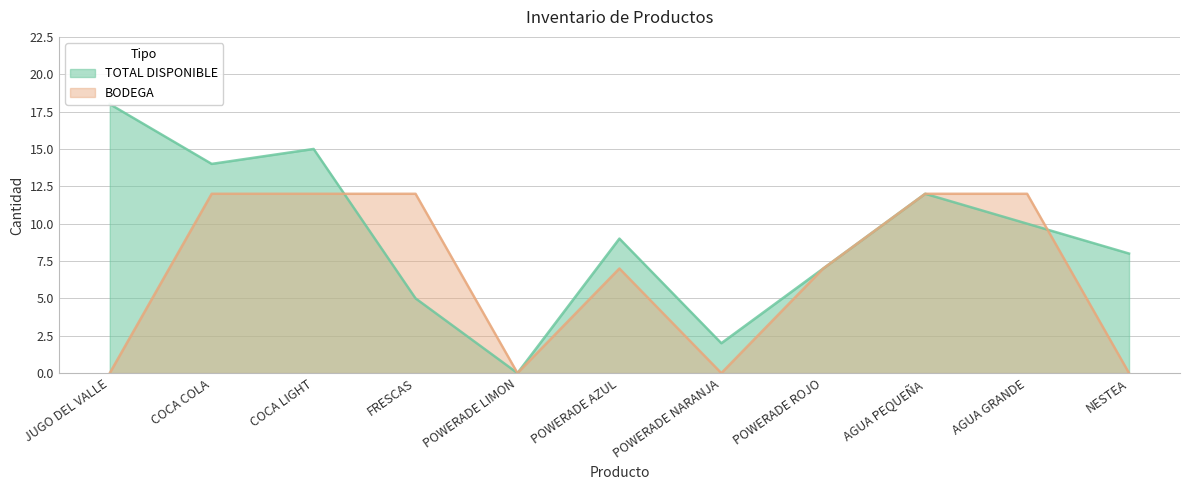

How many BODEGA values are between 0 and 12?

11